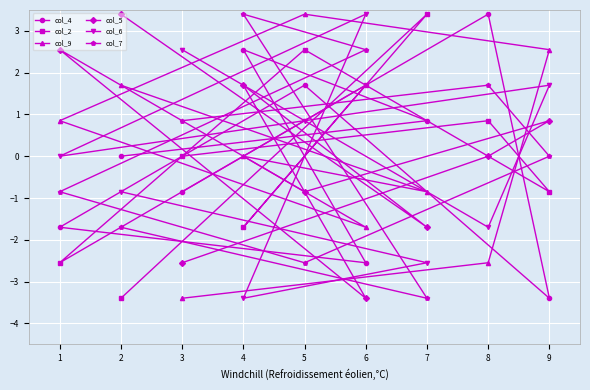

What is the value of the col_5 point at the 3rd from the left?

-2.5